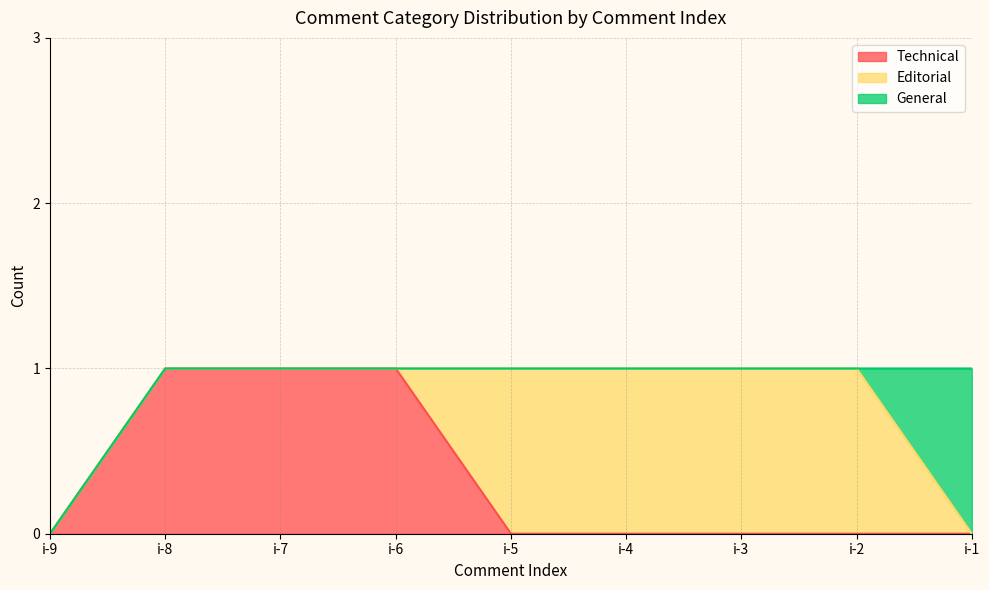

List the series in order of their overall mean, lowest first.

General, Technical, Editorial